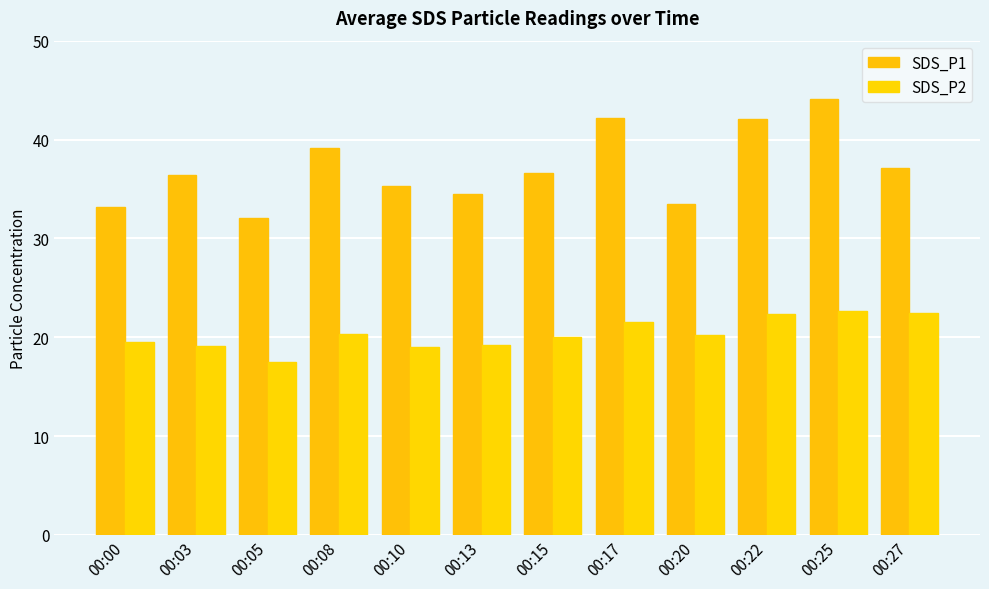

Which label corresponds to the largest value in the chart?

00:25